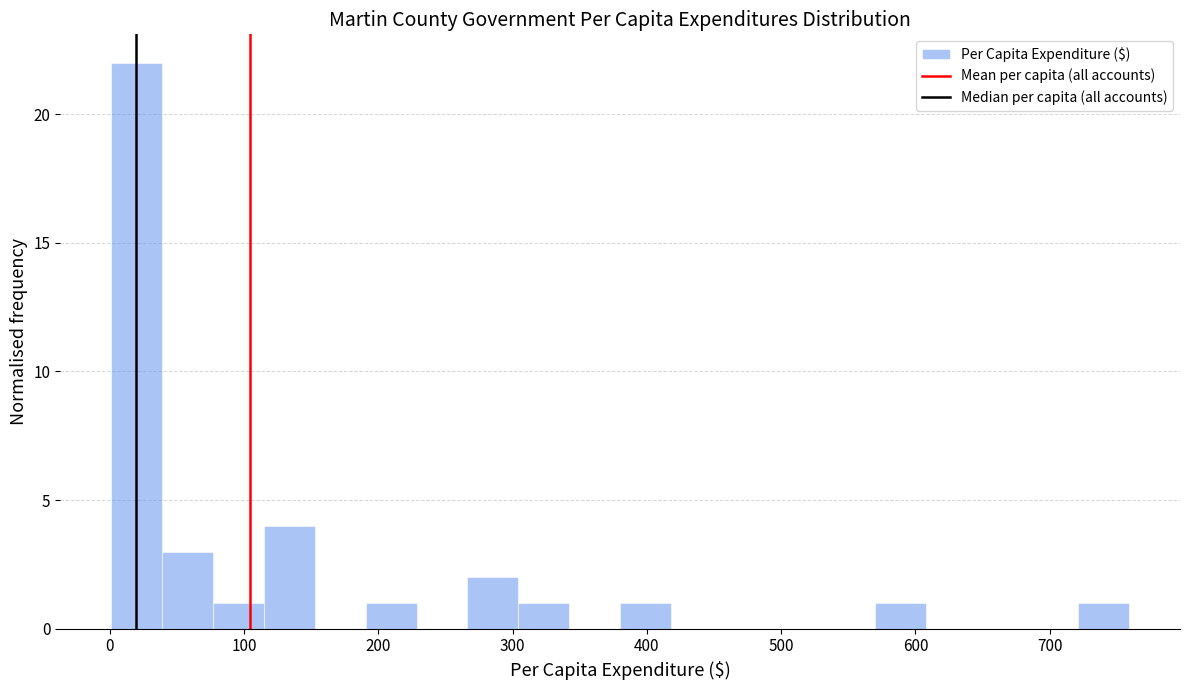

Read against the x-axis, roughly where is the centre of the tallest bar?

20